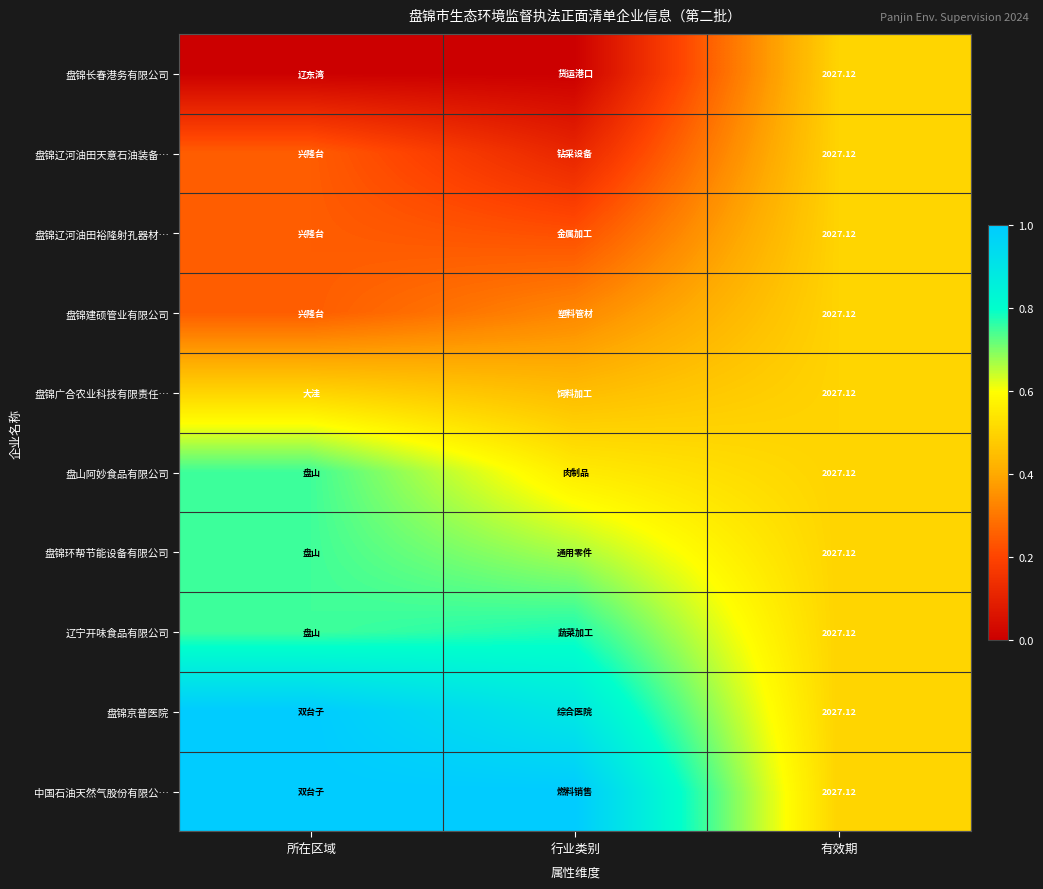

What is the sum of the 盘锦辽河油田天意石油装备… values at 行业类别 and 有效期?

0.6